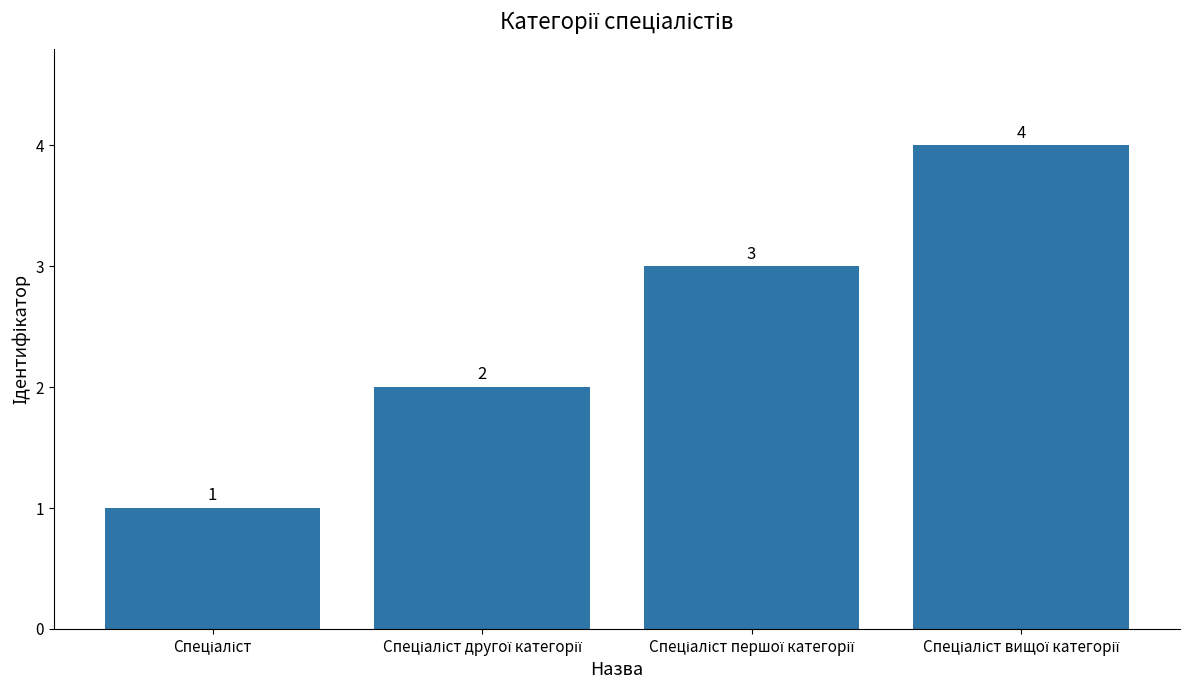

Reading right to left, extract all data points from this chart.

4	3	2	1